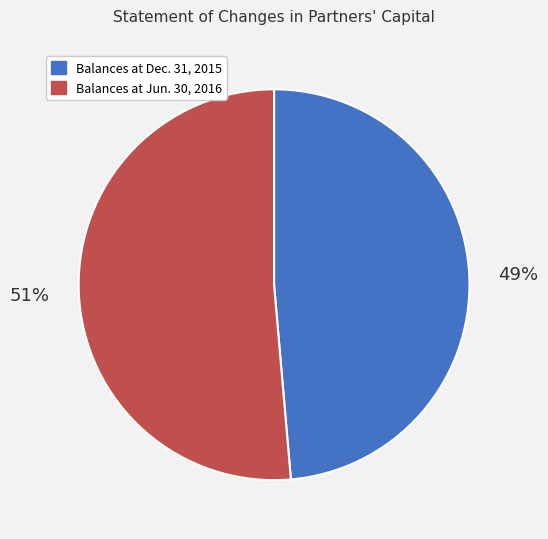

Combined, do Balances at Dec. 31, 2015 and Balances at Jun. 30, 2016 account for over 50%?

Yes